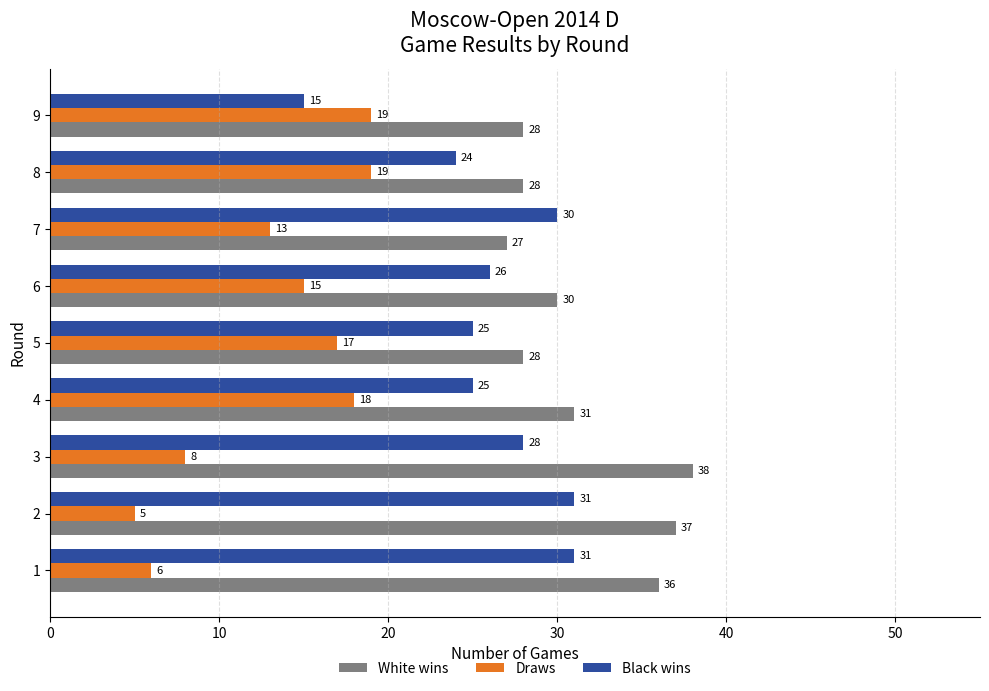

The value of White wins at 7 is 13. True or false?

False